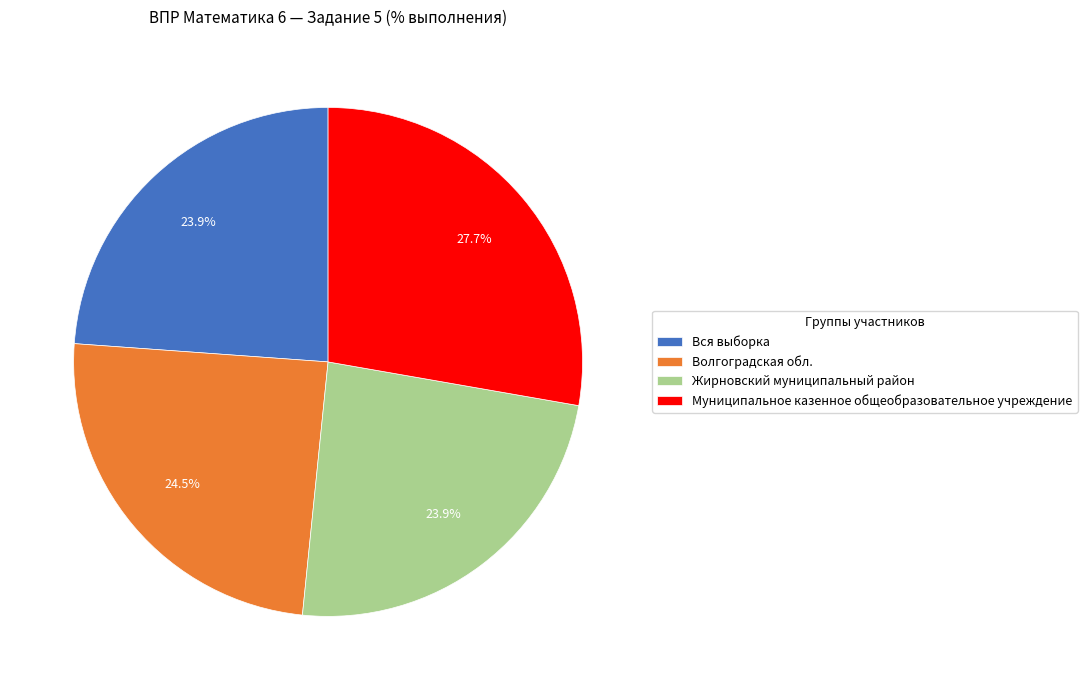

What percentage is NOT represented by Жирновский муниципальный район?

76.1%